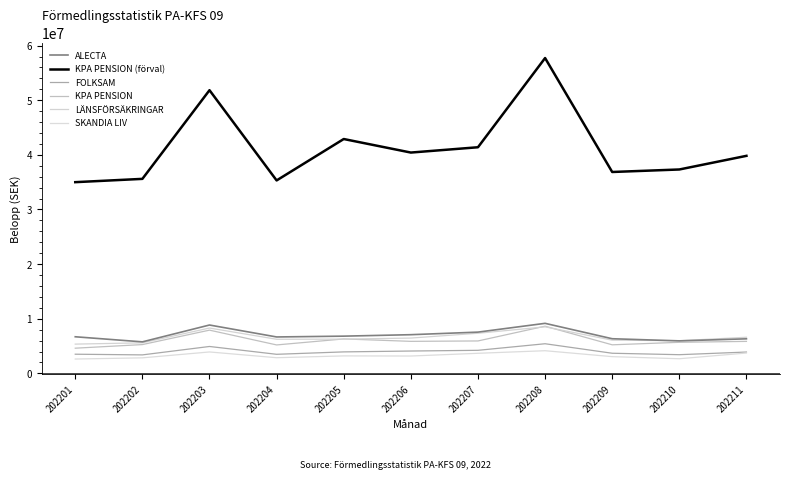

Reading right to left, list all the values displayed in this chart.

ALECTA: 6328842	5953852	6345312	9162042	7555976	7084887	6818304	6669643	8854852	5772604	6704992
KPA PENSION (förval): 39819840	37323296	36864287	57718671	41392271	40421165	42898123	35319041	51834610	35604834	35002013
FOLKSAM: 3908800	3424224	3688976	5428433	4225263	4095475	3936237	3496354	4927489	3387782	3512324
KPA PENSION: 5858767	5690423	5232289	8641561	5939070	5866013	6309019	5210408	7917041	5274154	4614940
LÄNSFÖRSÄKRINGAR: 6615571	5984262	6083284	8519562	7348363	6466647	6270387	6246365	8303276	5595946	5360182
SKANDIA LIV: 3730273	2683147	3066752	4151544	3680325	3179951	3203251	2872185	3924436	2847272	2629530